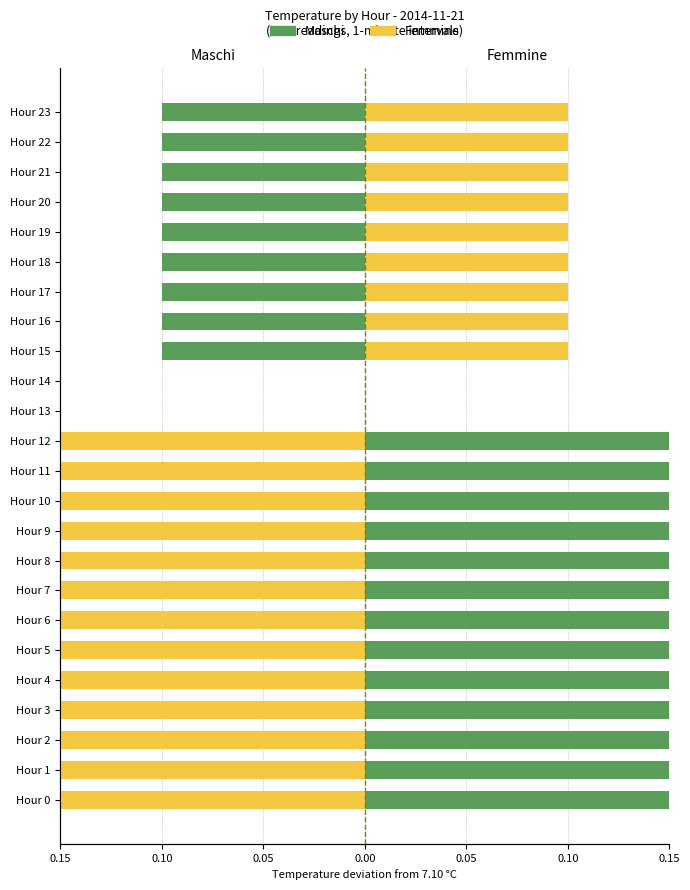

At which label does Maschi reach its minimum?

Hour 15